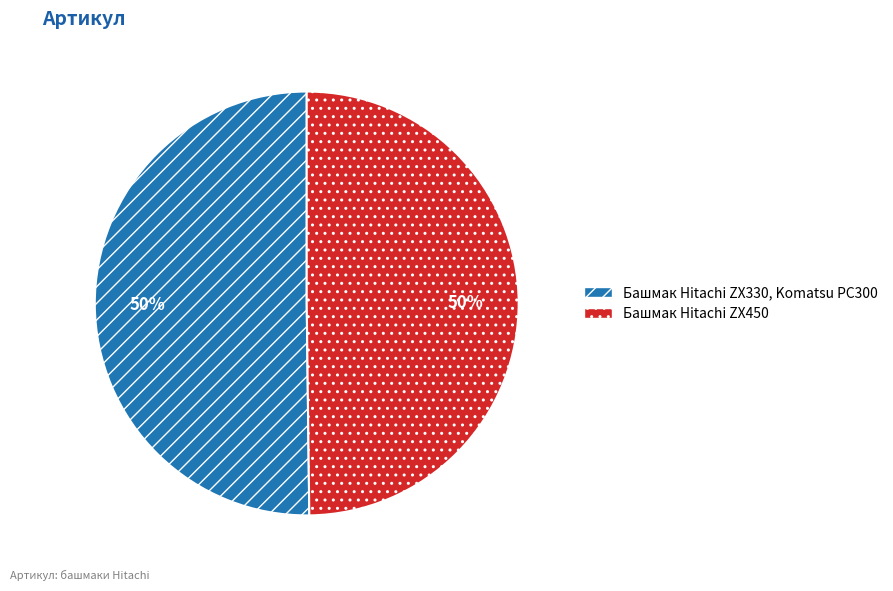

Is it true that Башмак Hitachi ZX450 is 61% of the pie?

False